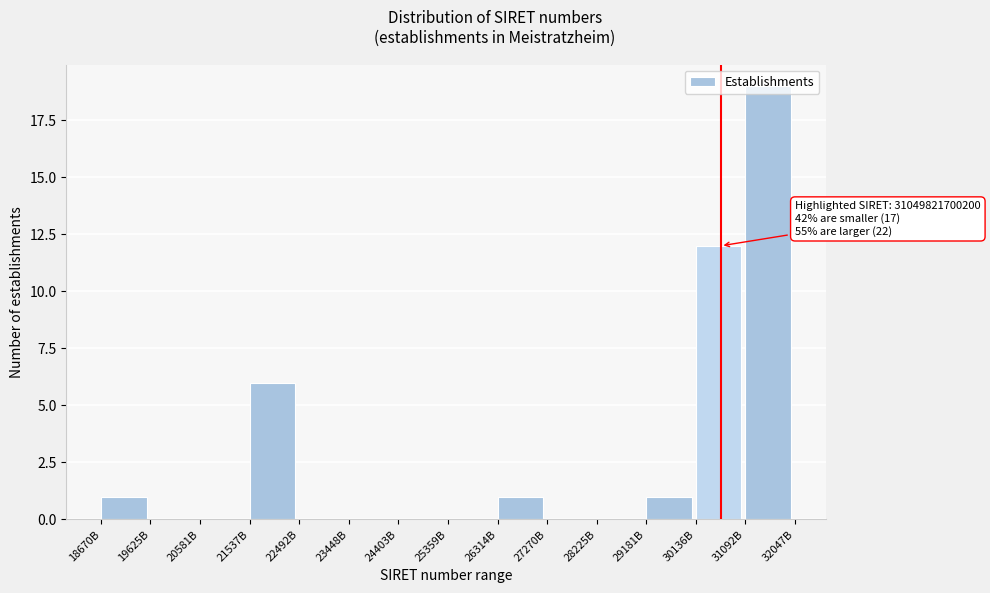

What is the ratio of the value at 31092B to the value at 21537B?

3.2